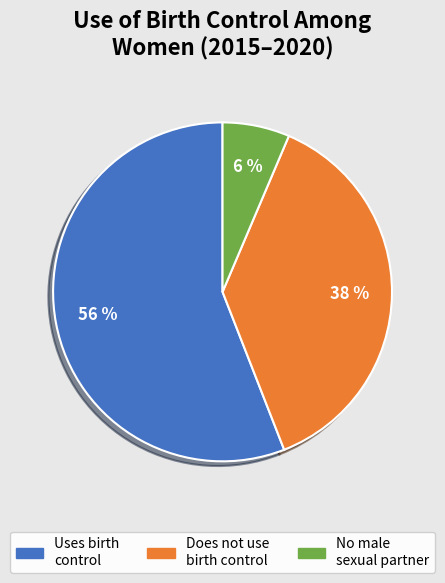

To the nearest percent, what is the average slice percentage?

33%